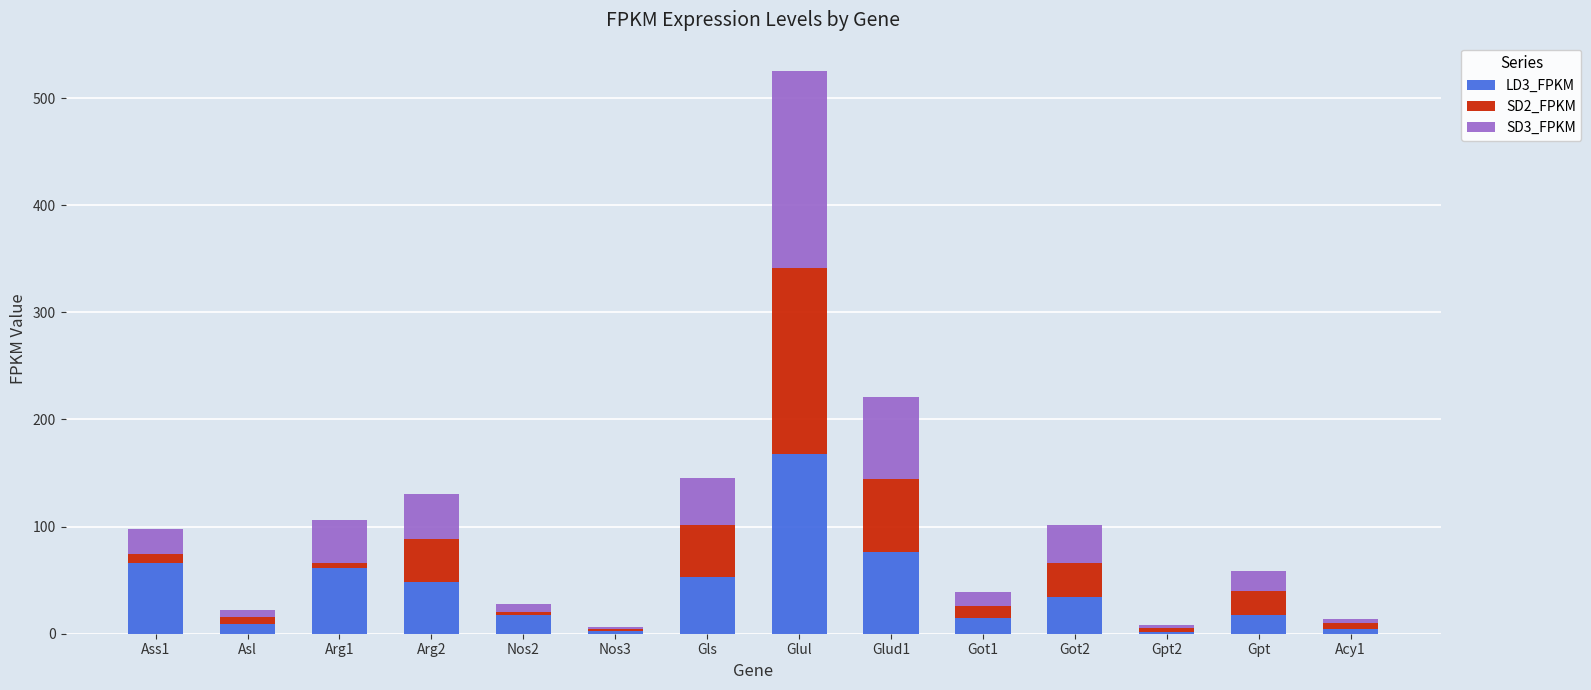

At which category is the sum across all series the highest?

Glul